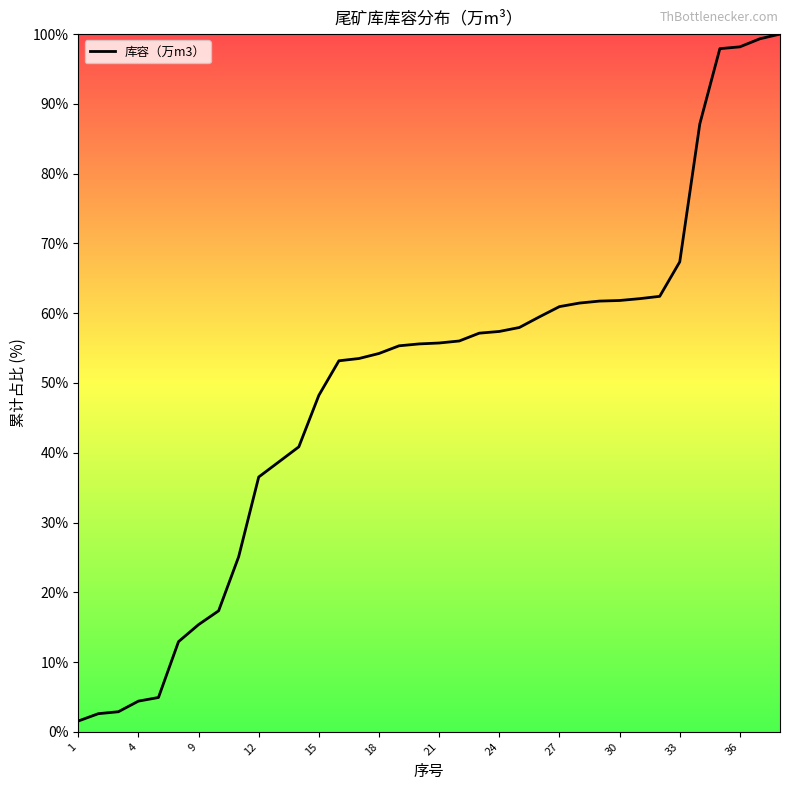

What is the greatest value displayed?

100.0